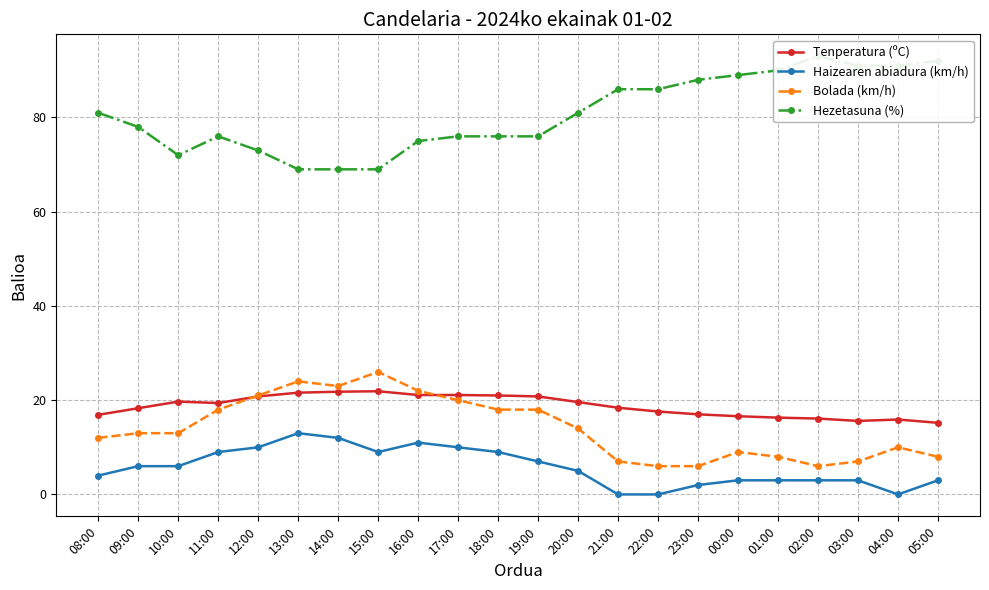

Which category has the highest value in the Bolada (km/h) series?

15:00